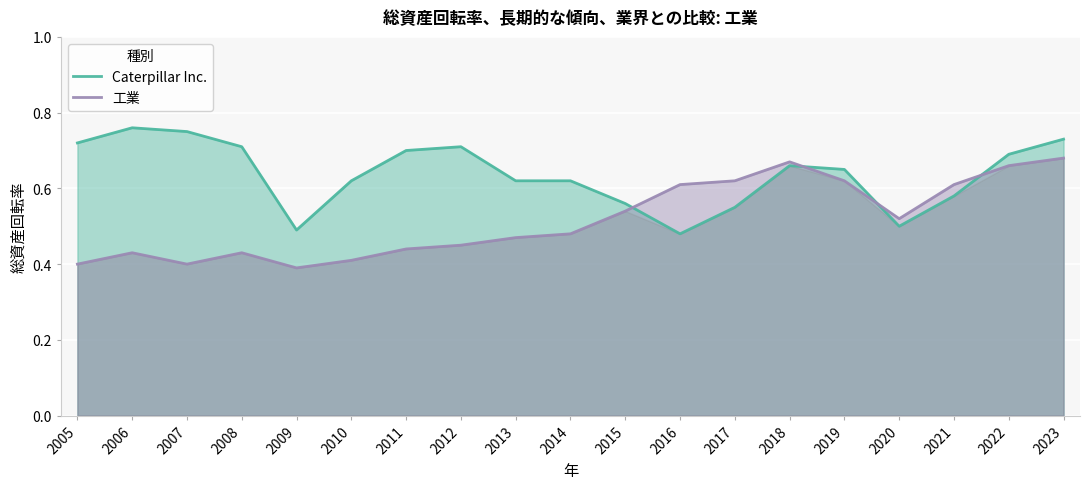

What is the difference between the highest and lowest values at 2009?

0.1